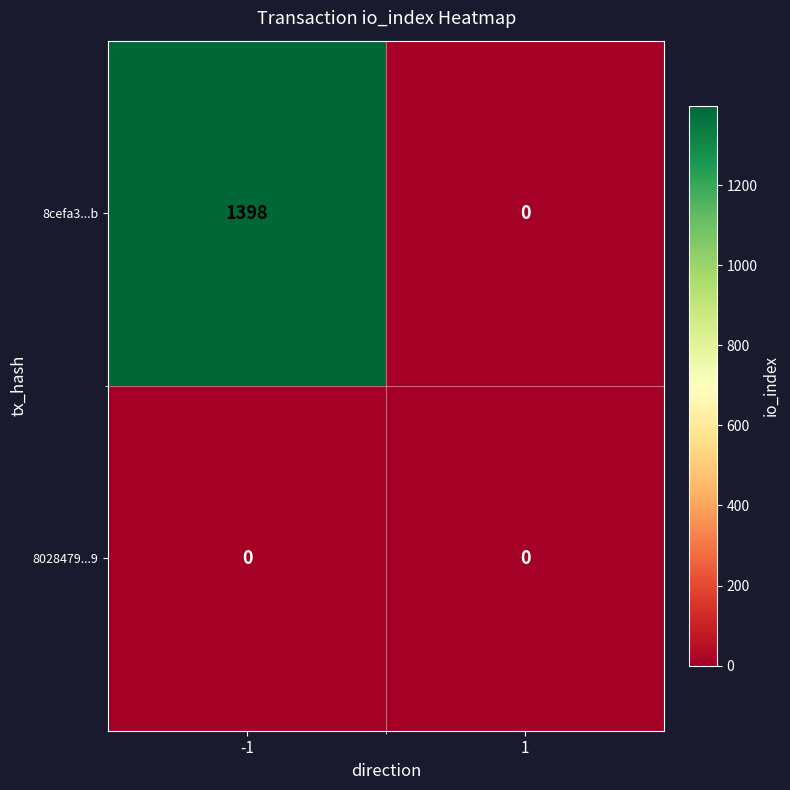

What is the difference between the highest and lowest values at -1?

1398